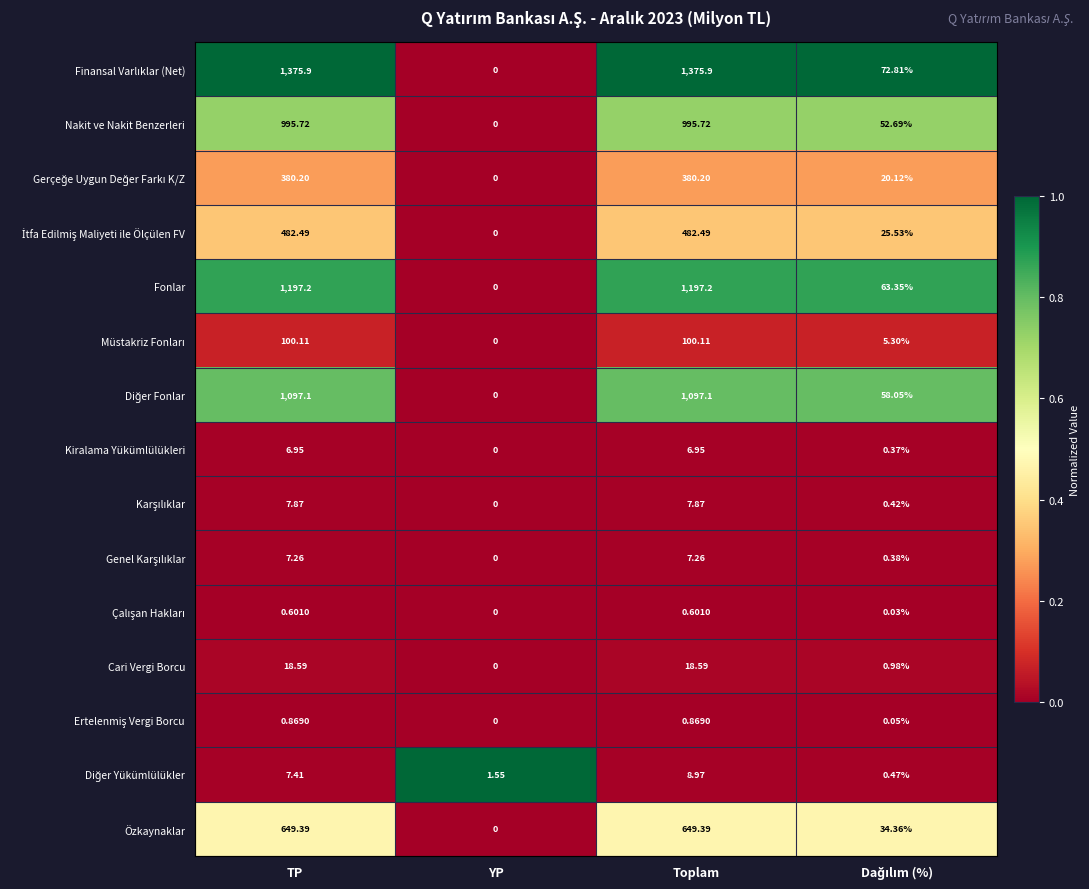

At which category is the sum across all series the highest?

Toplam